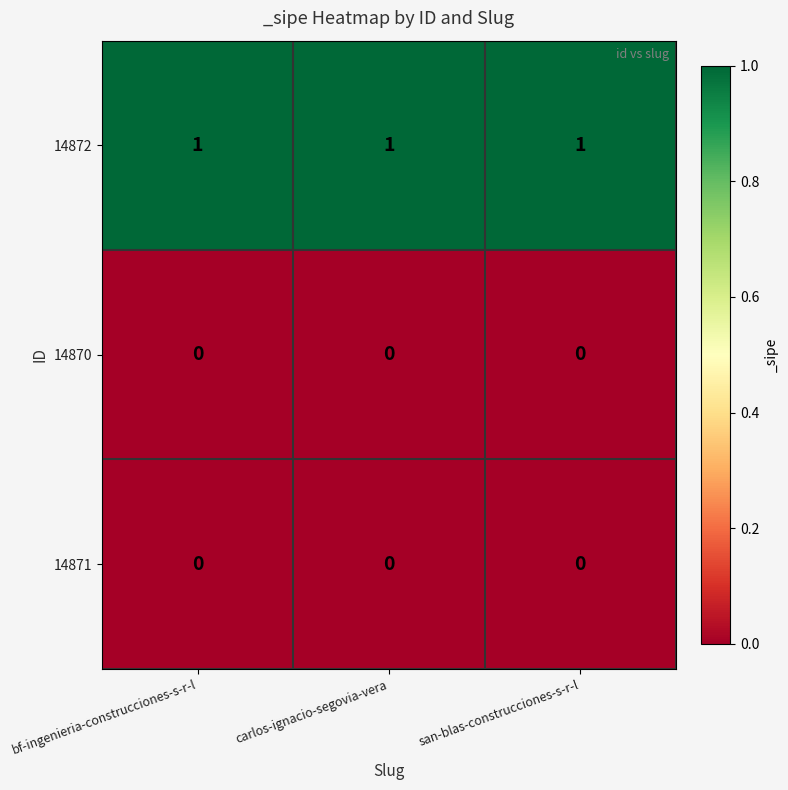

At how many categories does at least one series exceed 0?

3